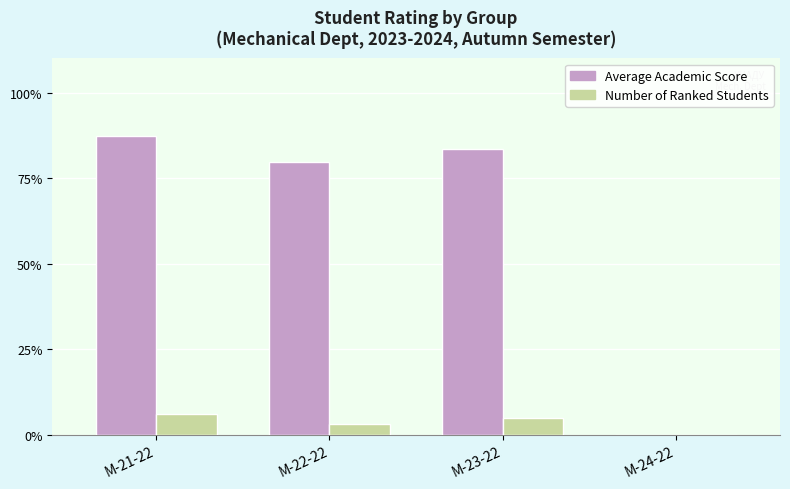

What is the average value of the Number of Ranked Students series?

3.5